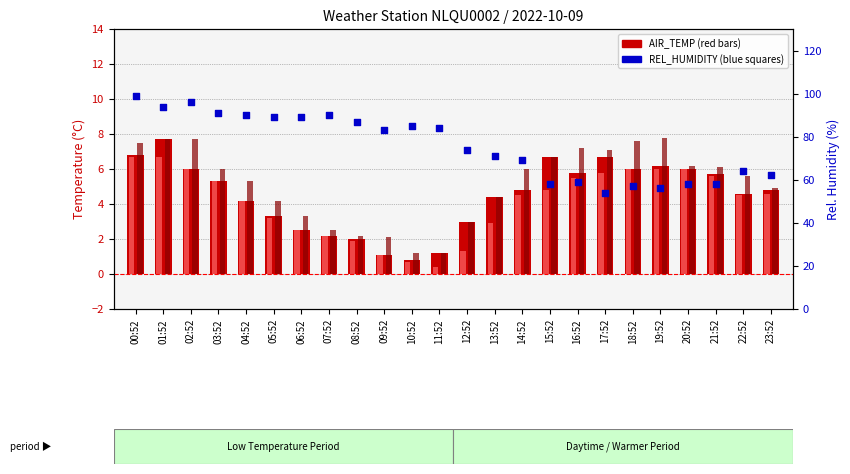

Is the value of AIR_TEMP_MIN at 07:52 greater than the value of AIR_TEMP at 06:52?

No